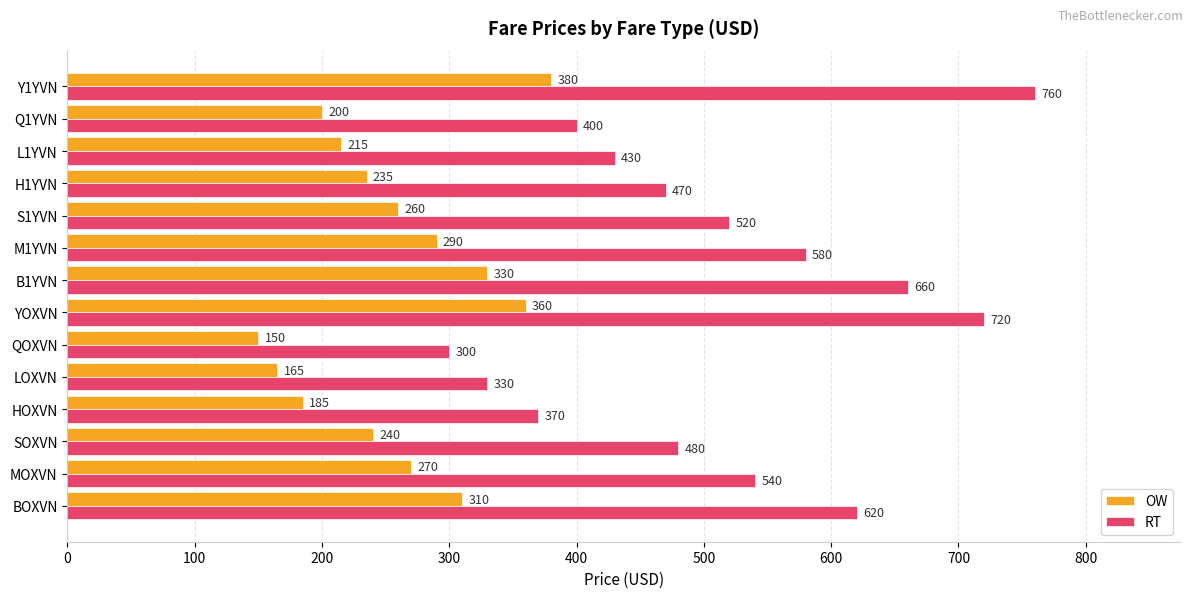

What is the approximate value of OW at L1YVN, to the nearest 5?

215